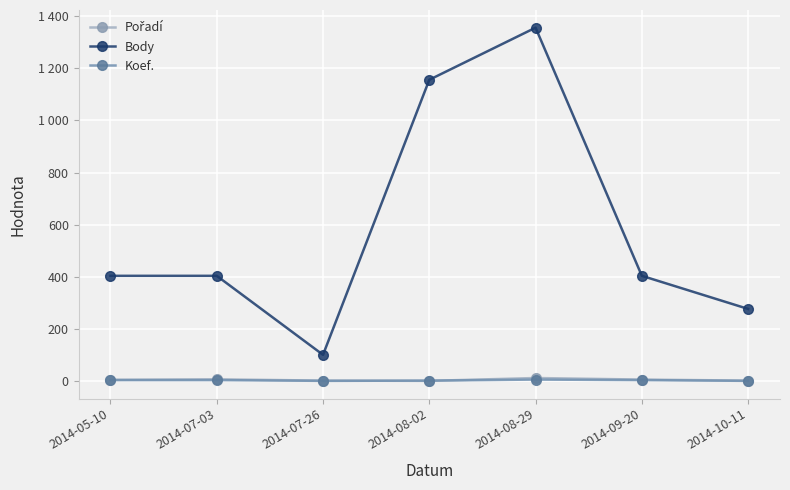

At 2014-09-20, list the series in order from smallest to largest.

Koef., Pořadí, Body